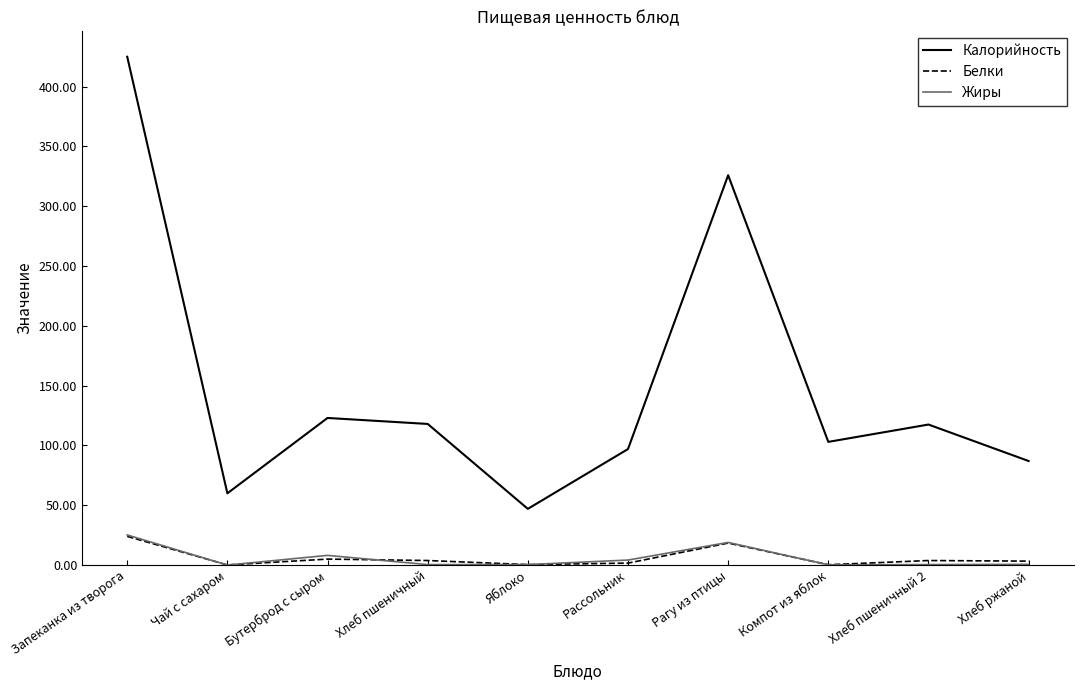

What is the spread (max minus min) of values at Компот из яблок?

102.8